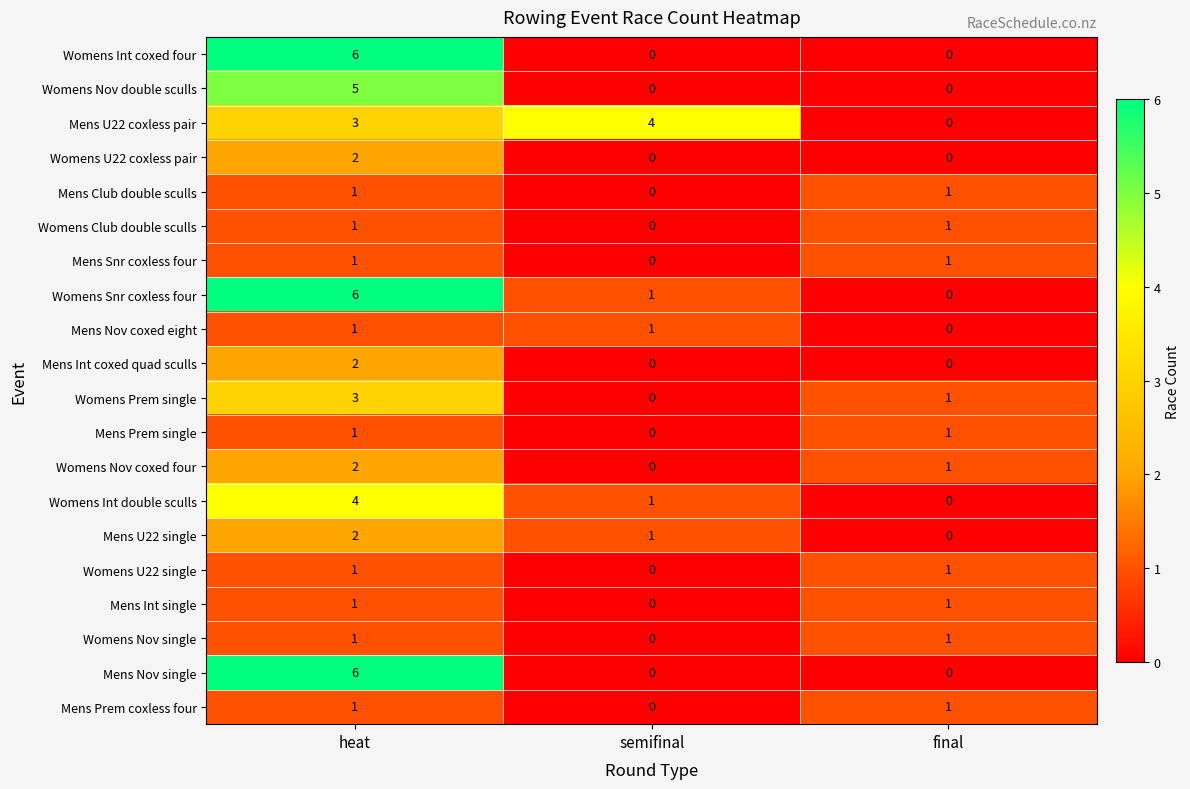

List the labels in order of Mens U22 coxless pair value, largest first.

semifinal, heat, final